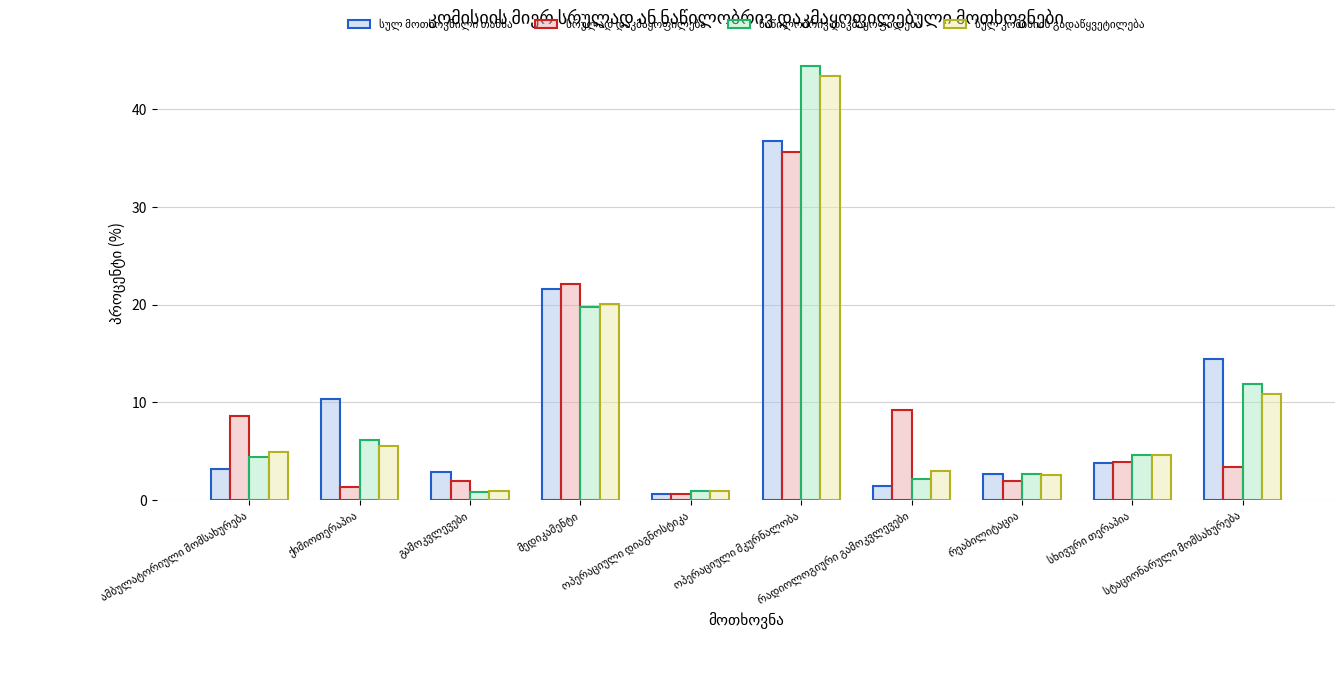

Count the number of data series in this chart.

4